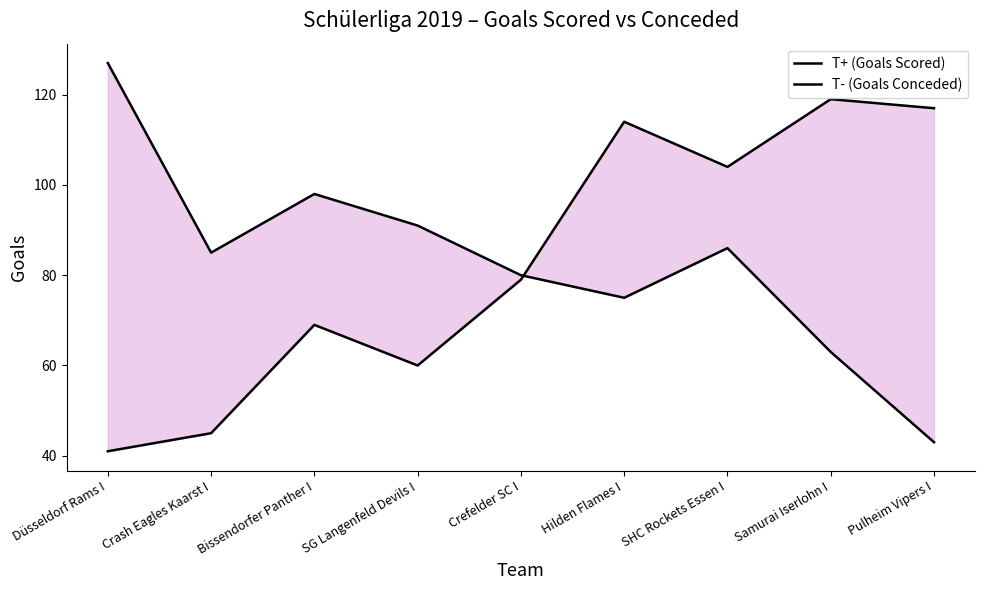

Reading left to right, transcribe all the data shown in this chart.

T+ (Goals Scored): 127	85	98	91	80	75	86	63	43
T- (Goals Conceded): 41	45	69	60	79	114	104	119	117